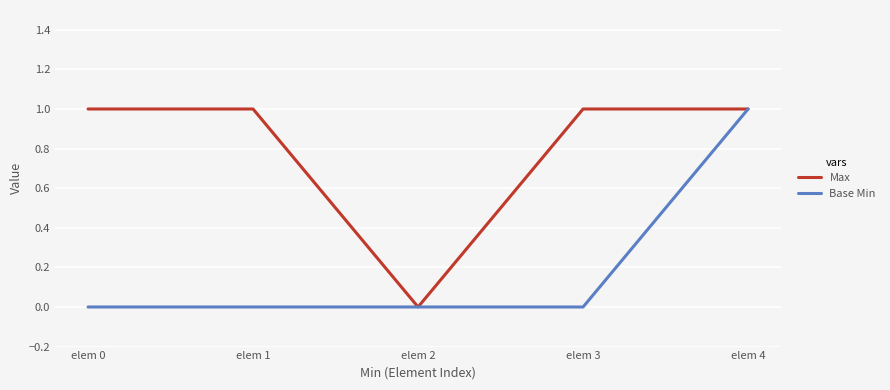

Reading left to right, list all the values displayed in this chart.

Max: elem 0=1	elem 1=1	elem 2=0	elem 3=1	elem 4=1
Base Min: elem 0=0	elem 1=0	elem 2=0	elem 3=0	elem 4=1